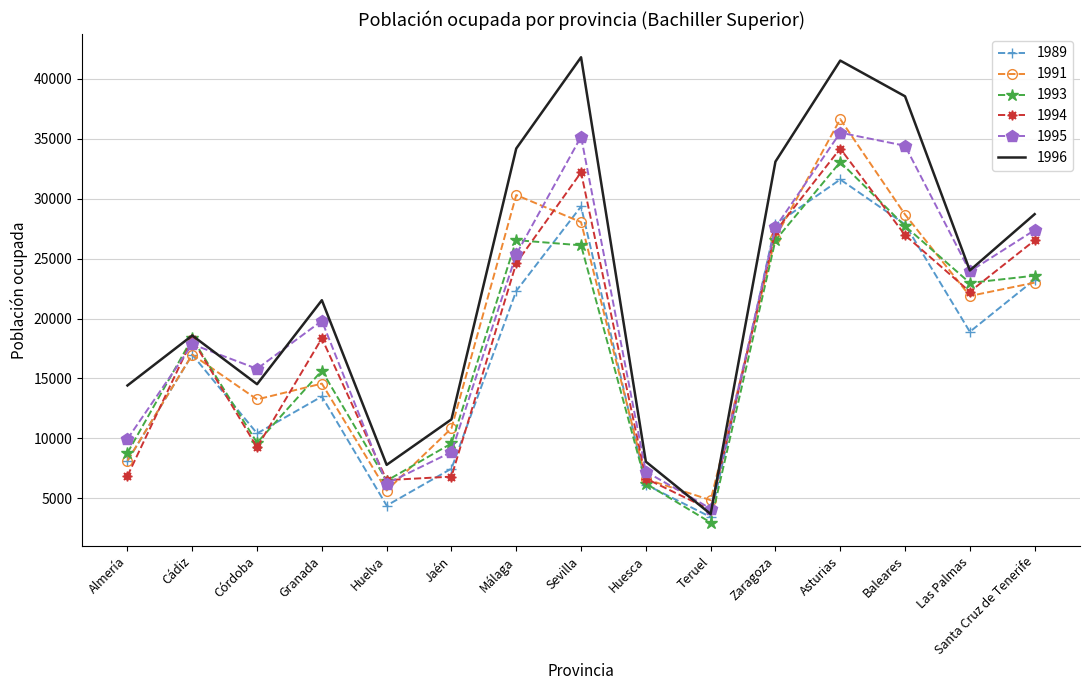

How many values in the 1996 series are below 21526?

7